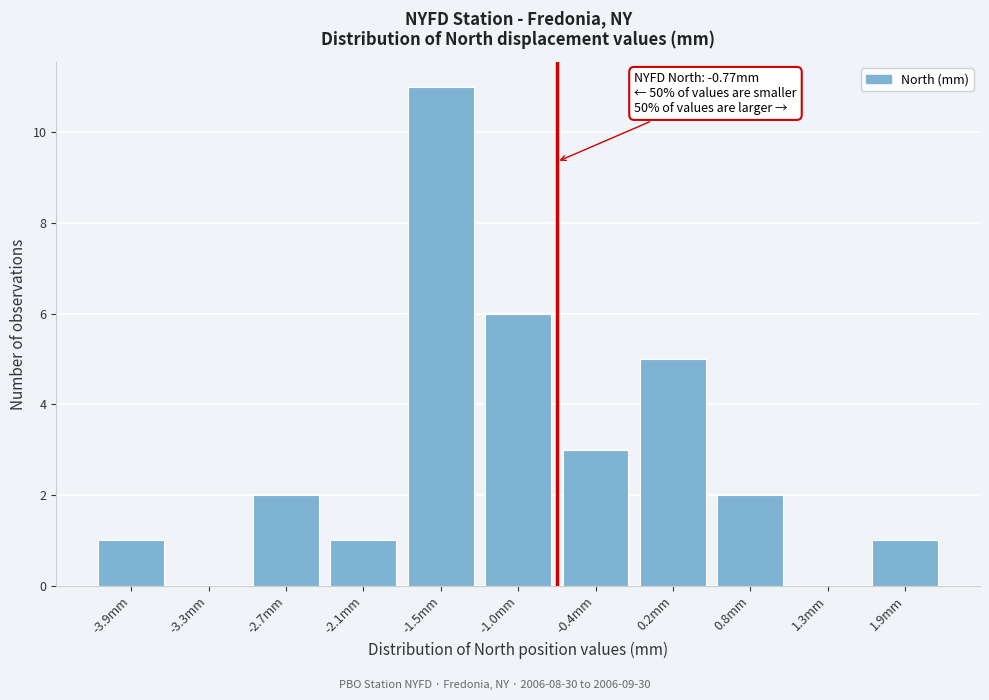

Reading left to right, what are all the values shown in this chart?

-3.9mm=1	-3.3mm=0	-2.7mm=2	-2.1mm=1	-1.5mm=11	-1.0mm=6	-0.4mm=3	0.2mm=5	0.8mm=2	1.3mm=0	1.9mm=1